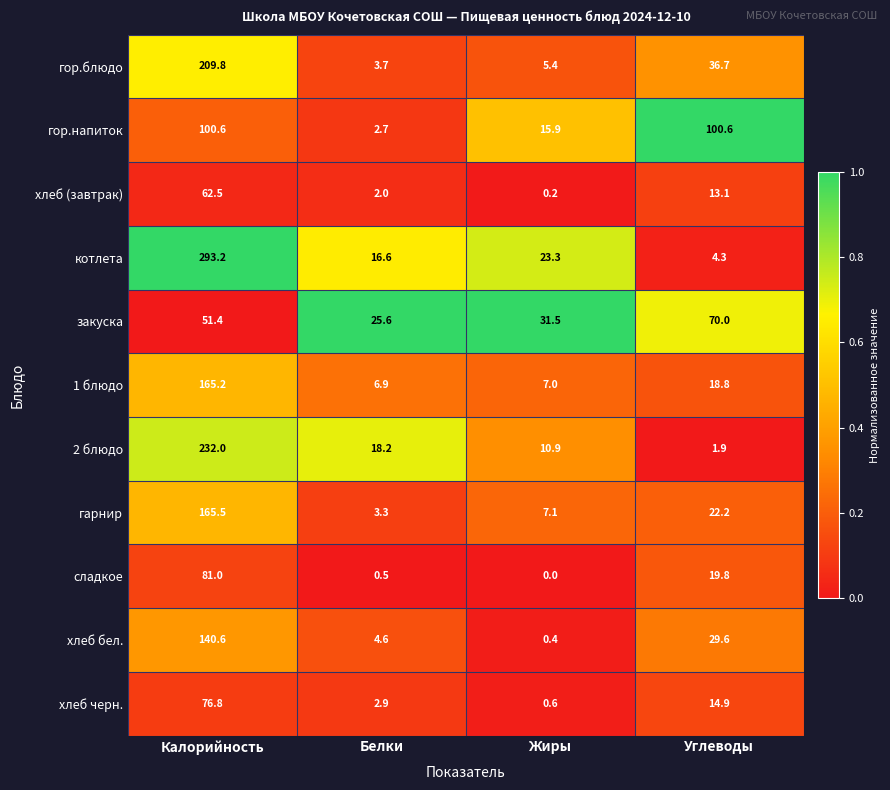

Rank the series at Углеводы from lowest to highest value.

2 блюдо, котлета, хлеб (завтрак), хлеб черн., 1 блюдо, сладкое, гарнир, хлеб бел., гор.блюдо, закуска, гор.напиток